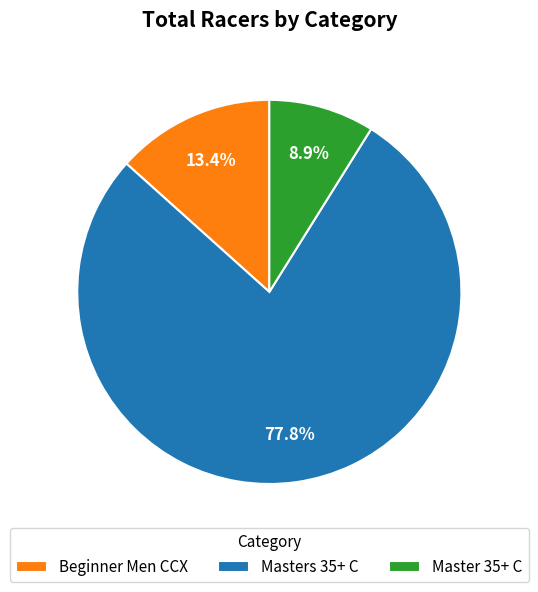

What is the total percentage of Master 35+ C and Masters 35+ C?

86.6%